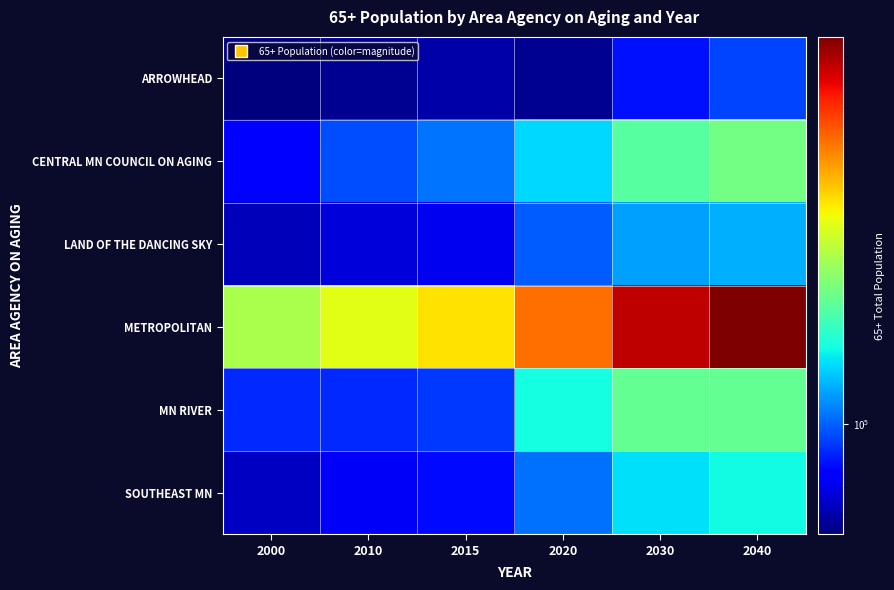

At which category does the chart reach its minimum across all series?

2000